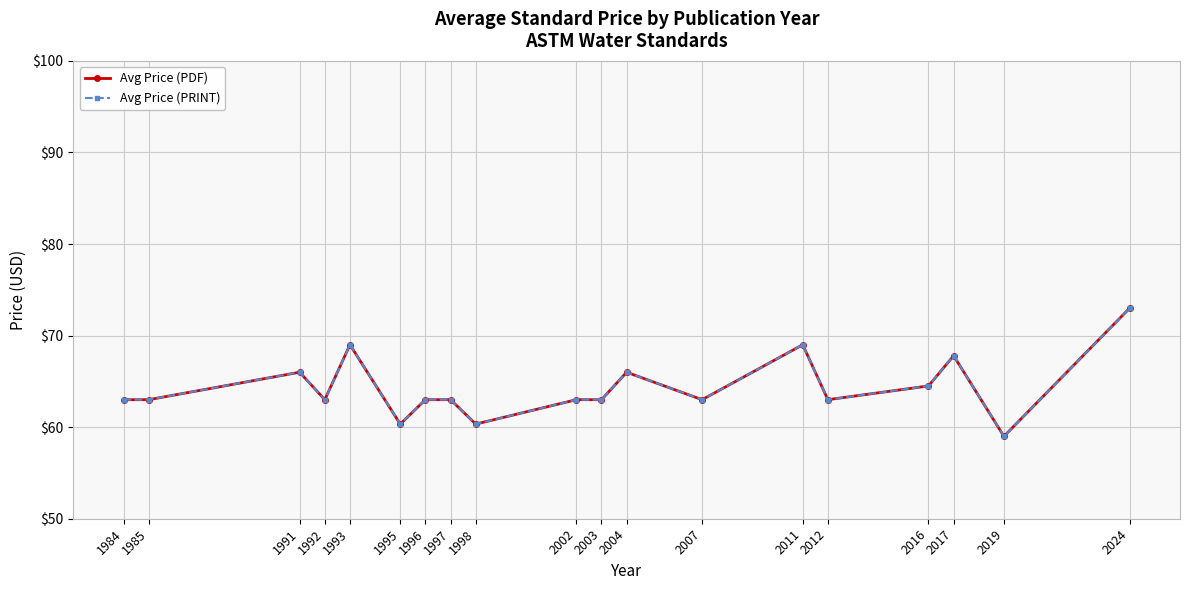

Reading right to left, extract all data points from this chart.

Avg Price (PDF): 73.0	59.0	67.8	64.5	63.0	69.0	63.0	66.0	63.0	63.0	60.3	63.0	63.0	60.3	69.0	63.0	66.0	63.0	63.0
Avg Price (PRINT): 73.0	59.0	67.8	64.5	63.0	69.0	63.0	66.0	63.0	63.0	60.3	63.0	63.0	60.3	69.0	63.0	66.0	63.0	63.0